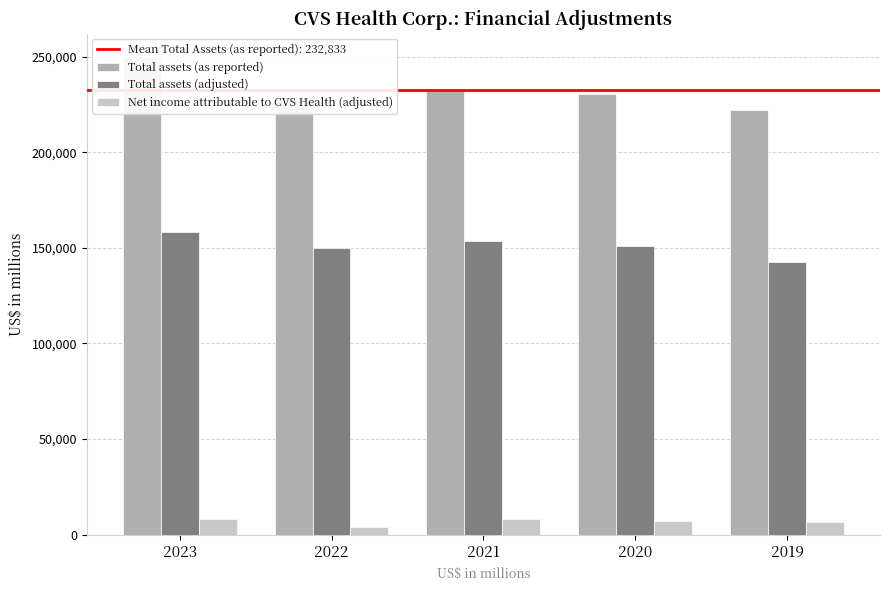

Does the chart contain stacked bars?

No